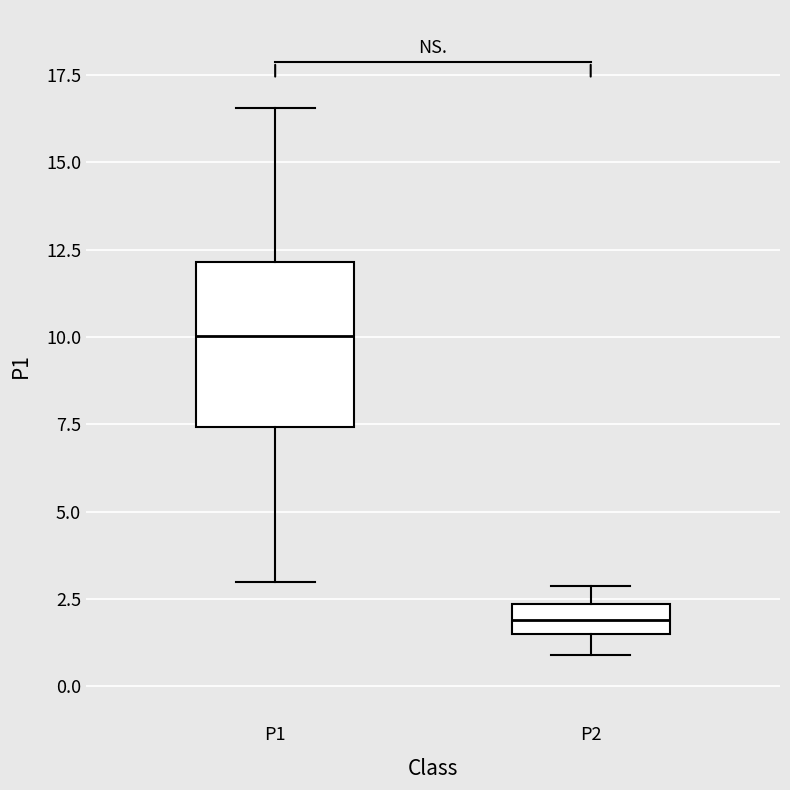

Reading left to right, read every box against the y-axis: the position of its median line, the range the box covers, and the ends of its whiskers. The values are not printed on the chart, so give them approximately, as read against the axis.

P1: median 10.0, box 7.5 to 12.0, whiskers 3.0 to 16.5
P2: median 2.0, box 1.5 to 2.5, whiskers 1.0 to 3.0